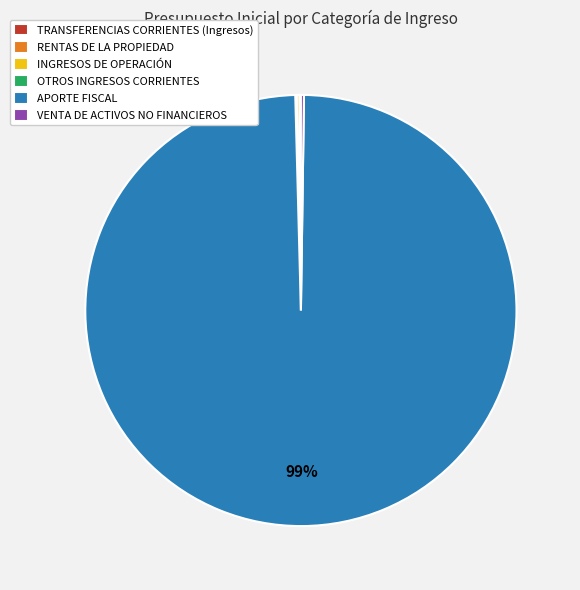

True or false: APORTE FISCAL accounts for 89% of the total.

False